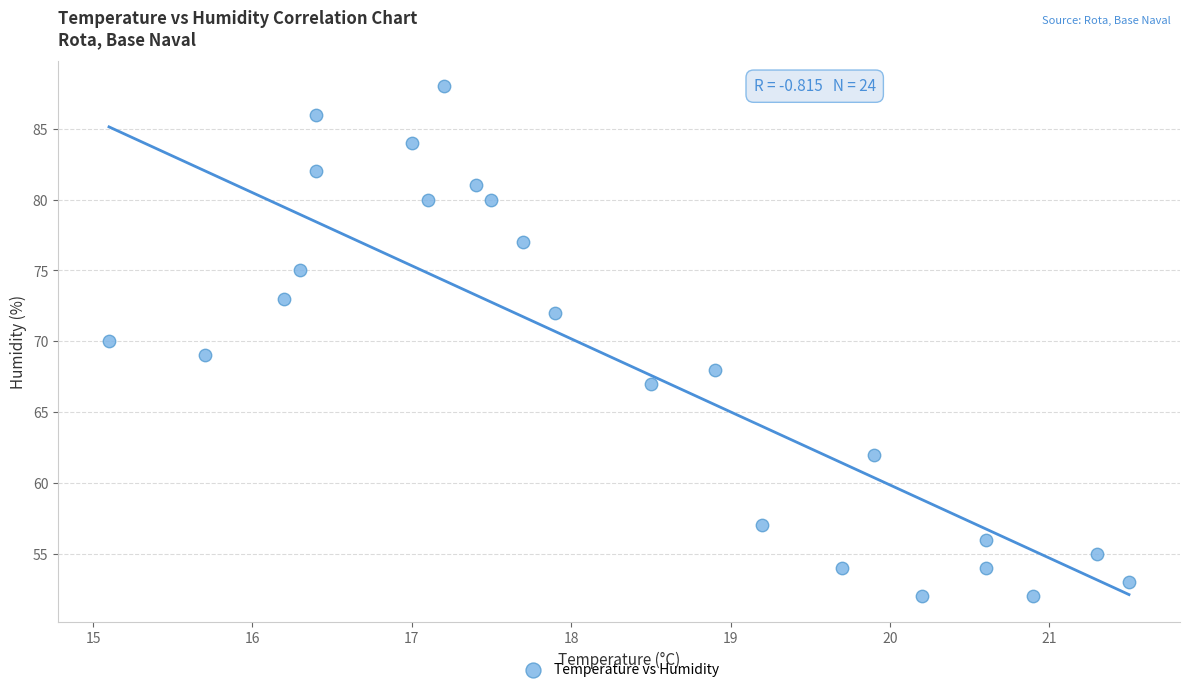

What is the range of Y values (max minus min)?

36